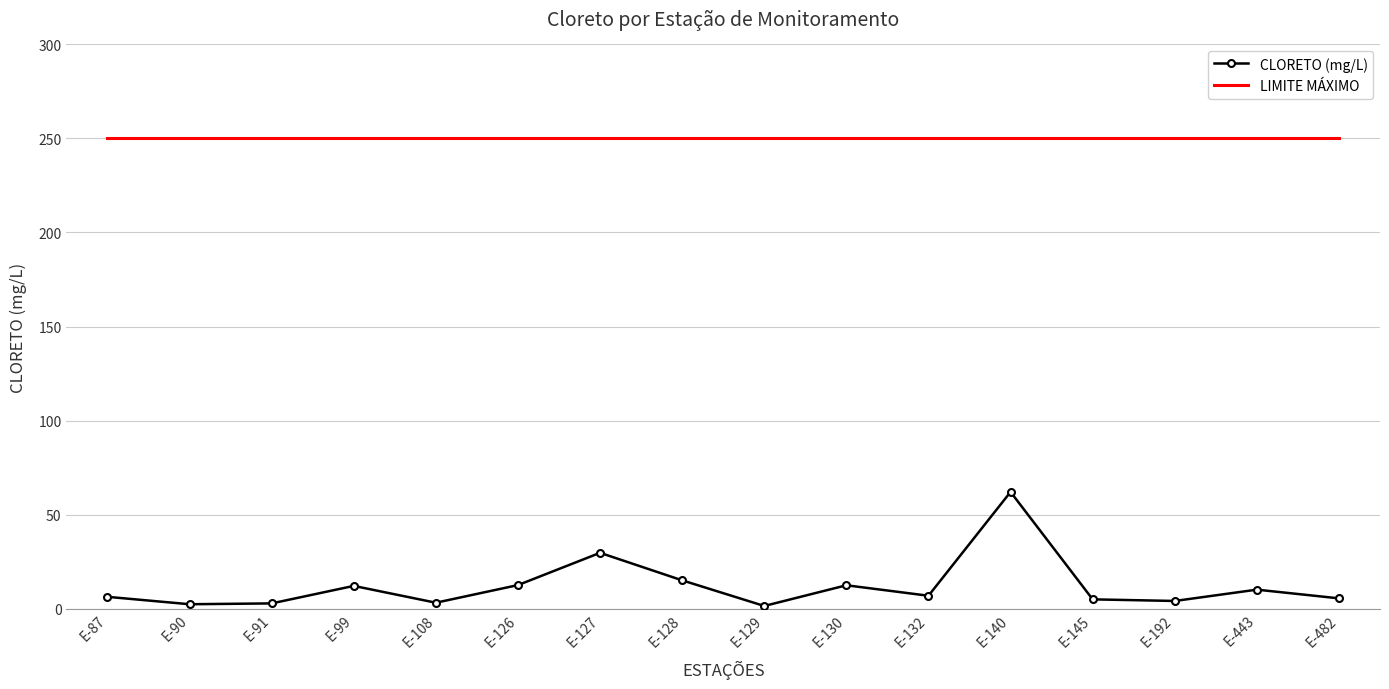

Is the value of CLORETO (mg/L) at E-130 greater than the value of LIMITE MÁXIMO at E-145?

No